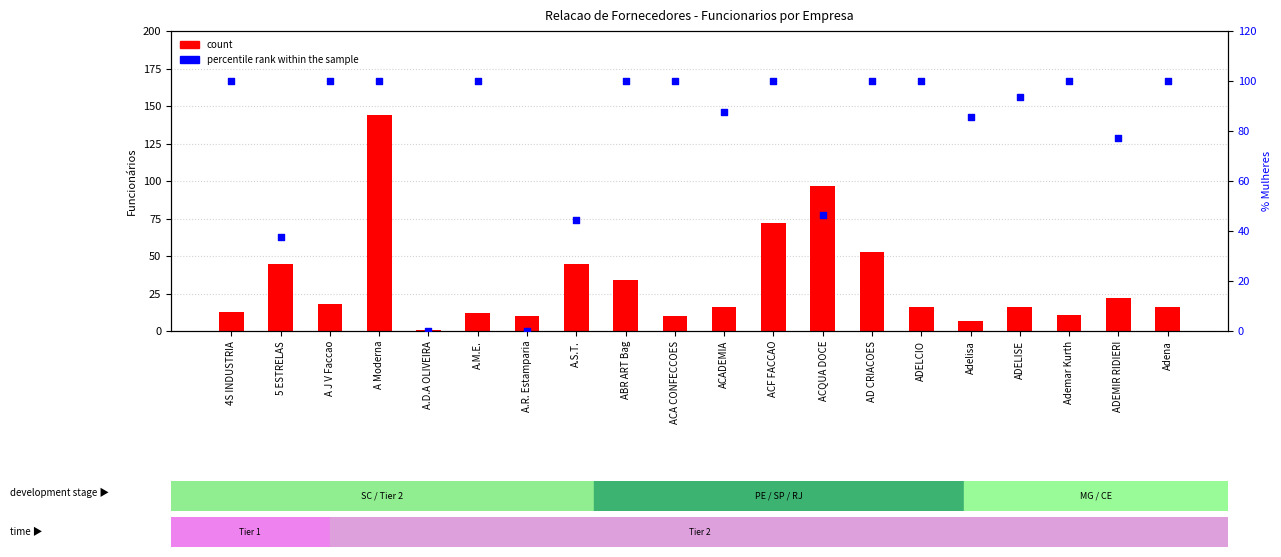

Which series contains the highest Y value?

count